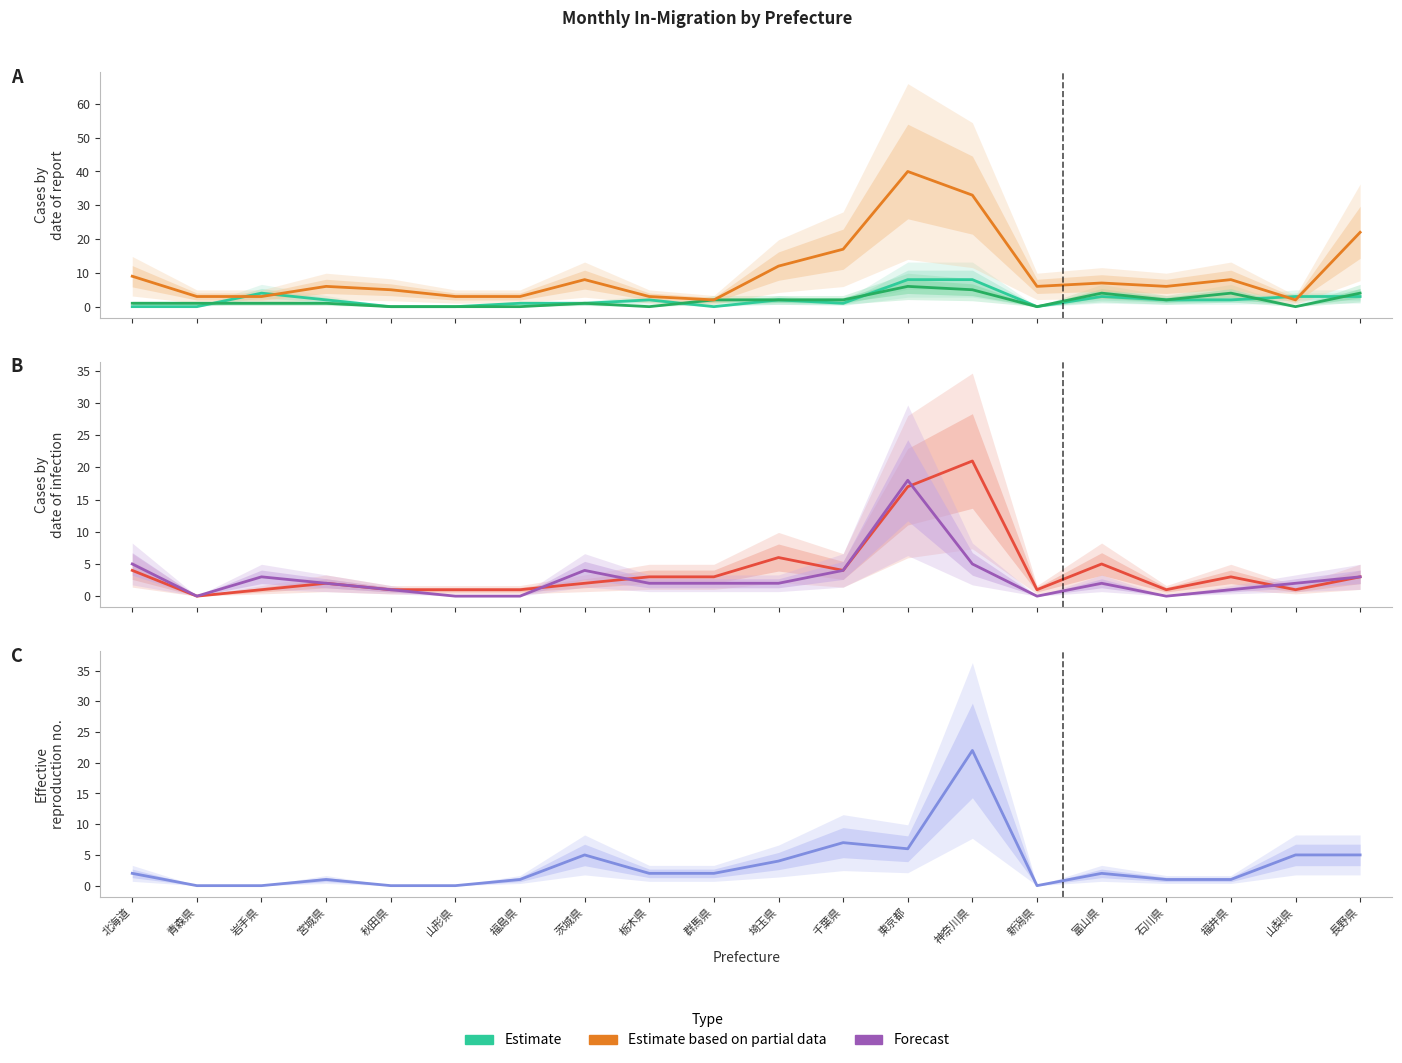

What is the value of the Estimate based on partial data (４月) point at the 17th from the left?

1